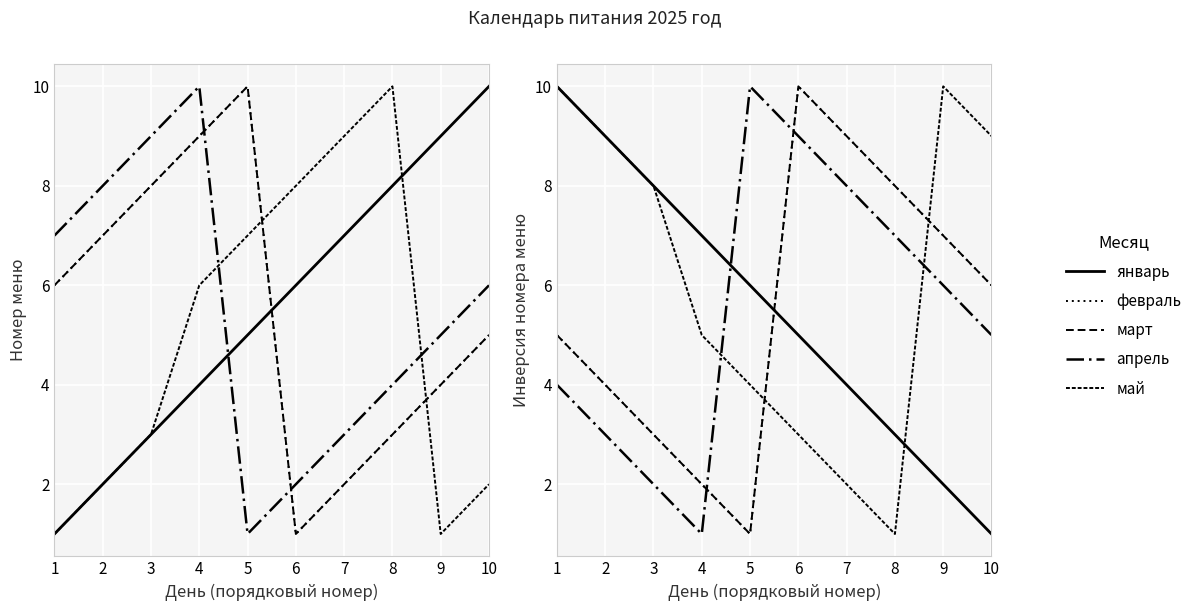

List the series in order of their peak value, highest first.

январь, февраль, март, апрель, май